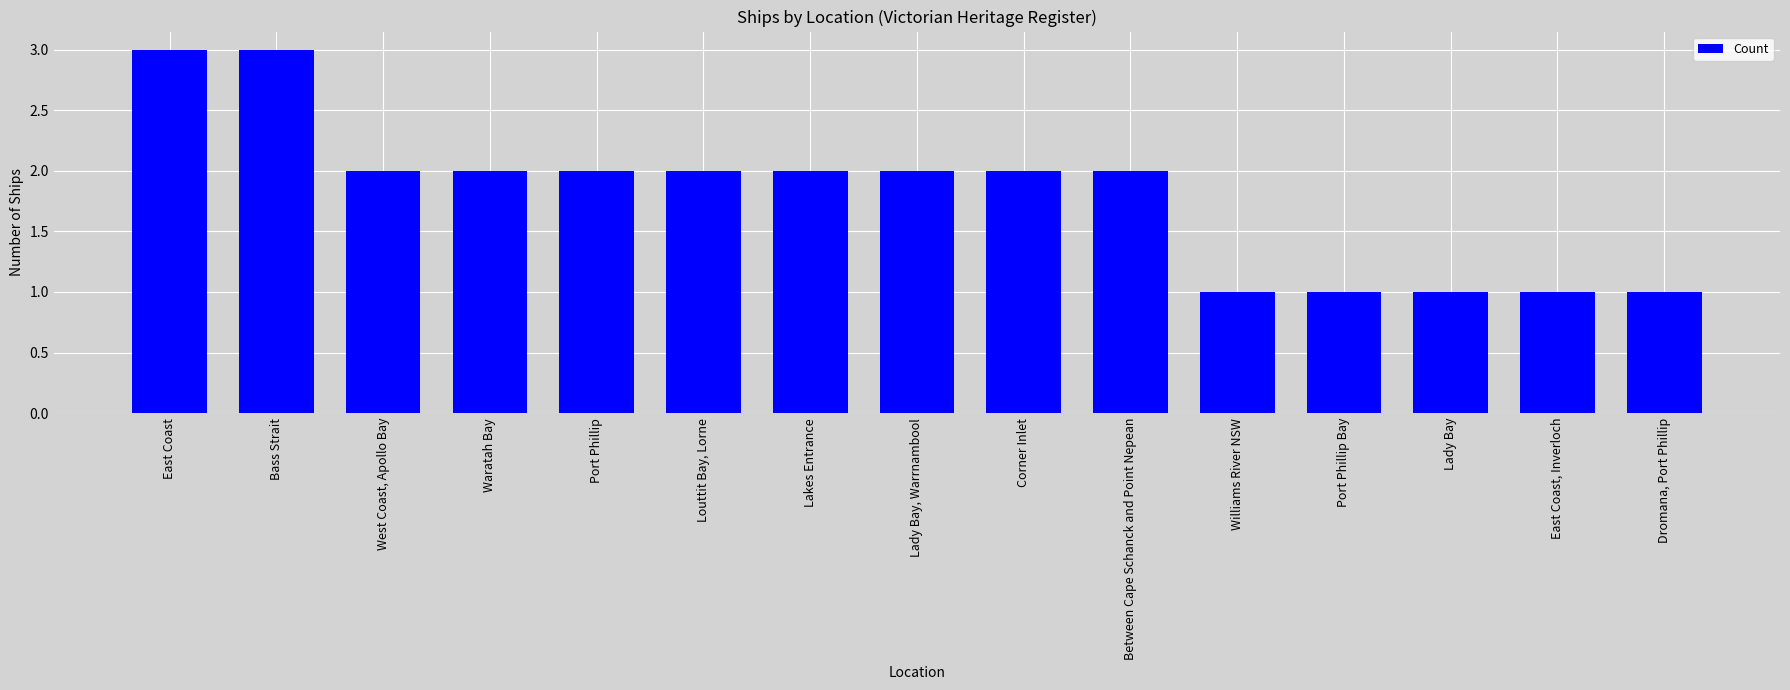

Which has a higher value, Williams River NSW or Lady Bay, Warrnambool?

Lady Bay, Warrnambool